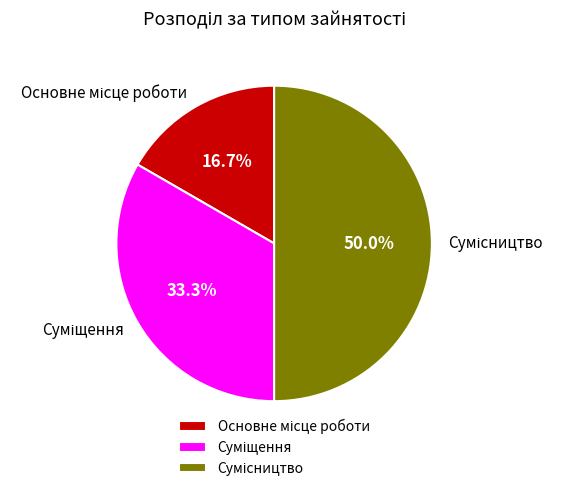

How many segments does this pie chart have?

3